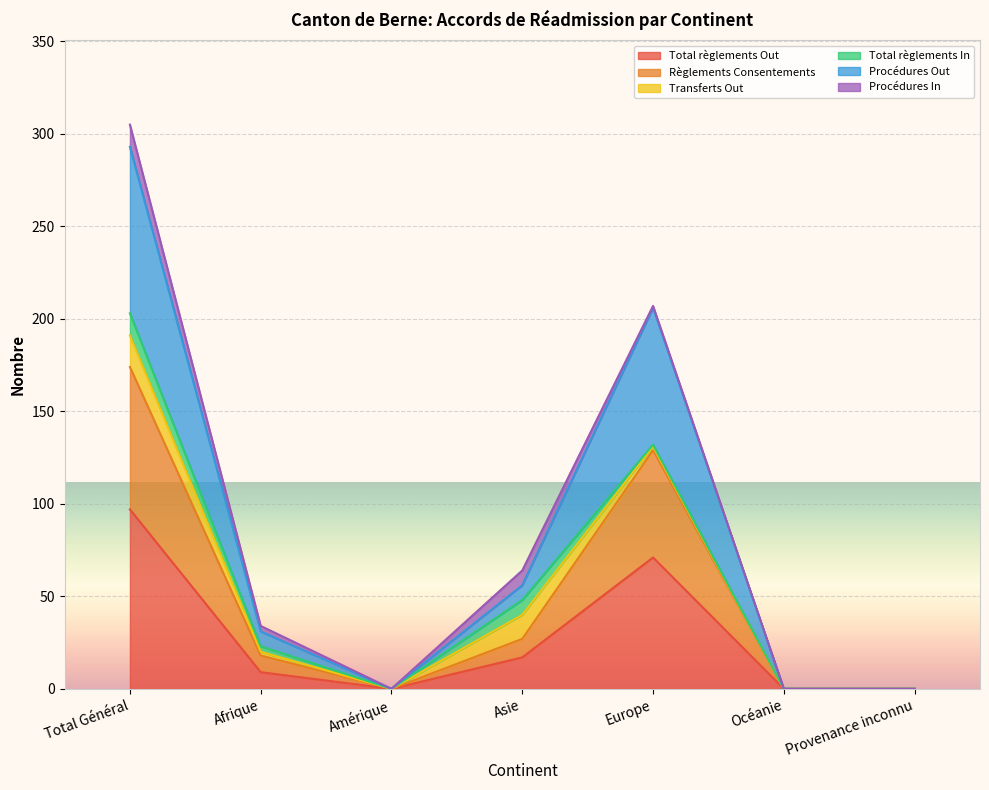

How many categories are shown in the chart?

7